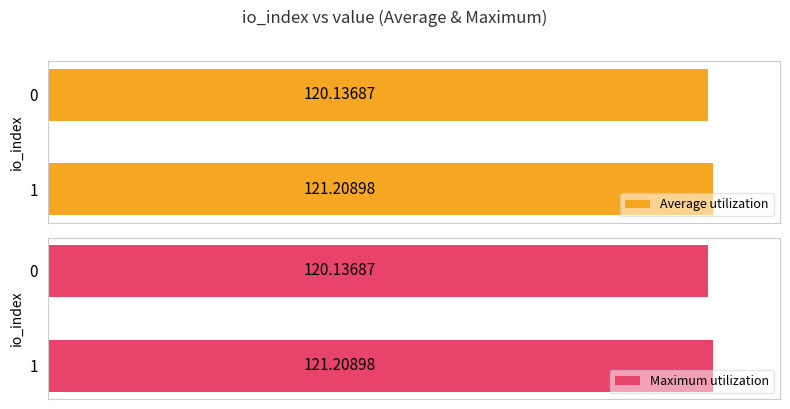

Count the Maximum utilization values in the range 120 to 121.

1